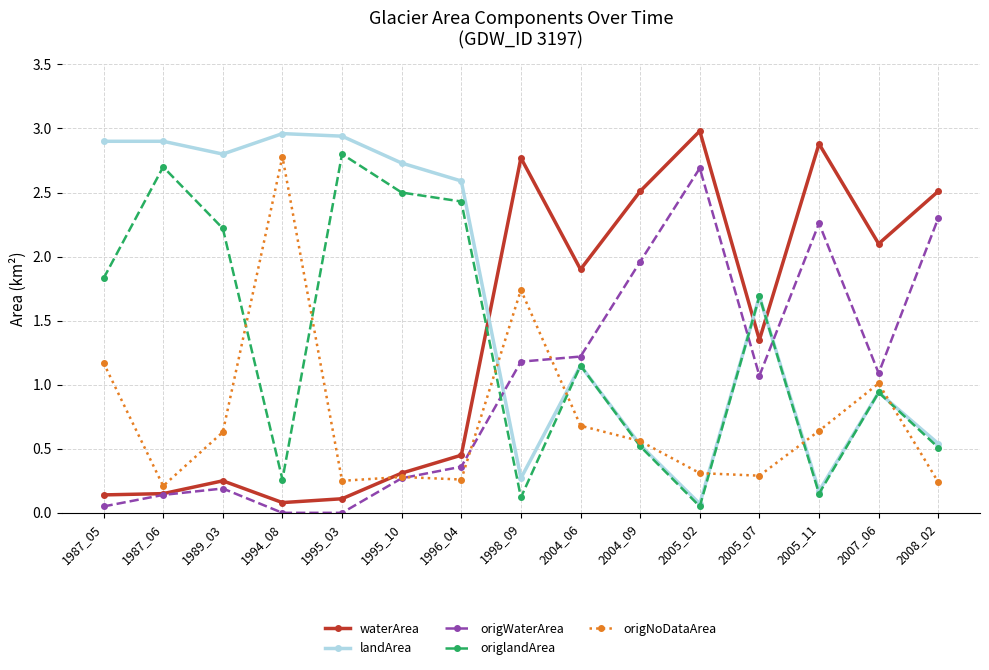

Which category has the highest value in the waterArea series?

2005_02